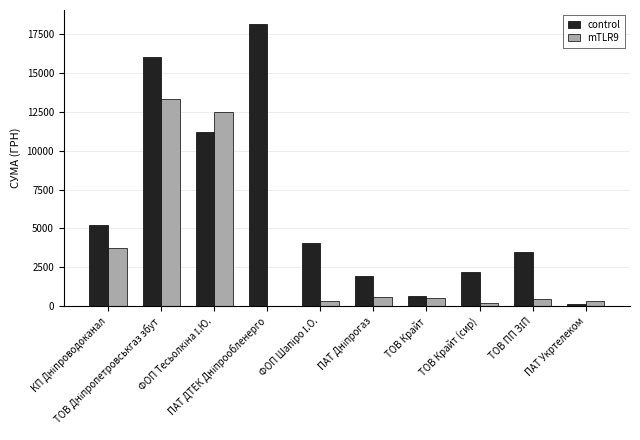

What is the highest value of the mTLR9 series?

13297.9